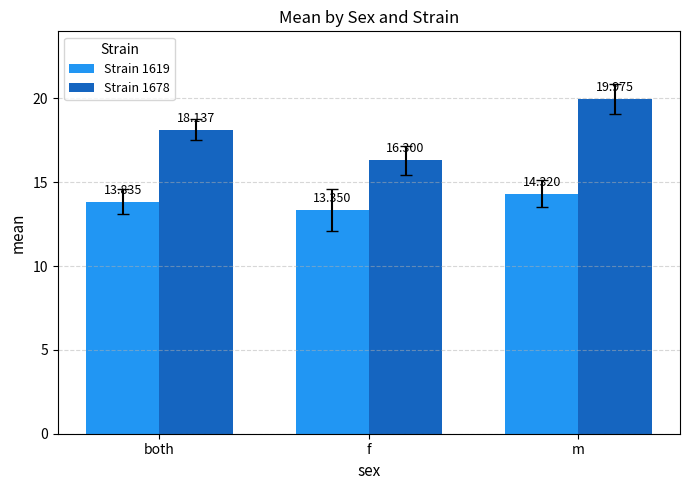

At which label does Strain 1619 reach its minimum?

f